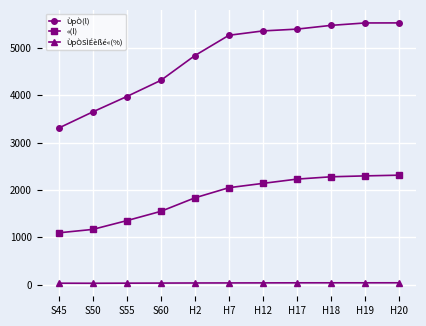

Is the value of ÙpÒSÌÉèßé«(%) at H20 greater than the value of ÙpÒ(l) at H20?

No